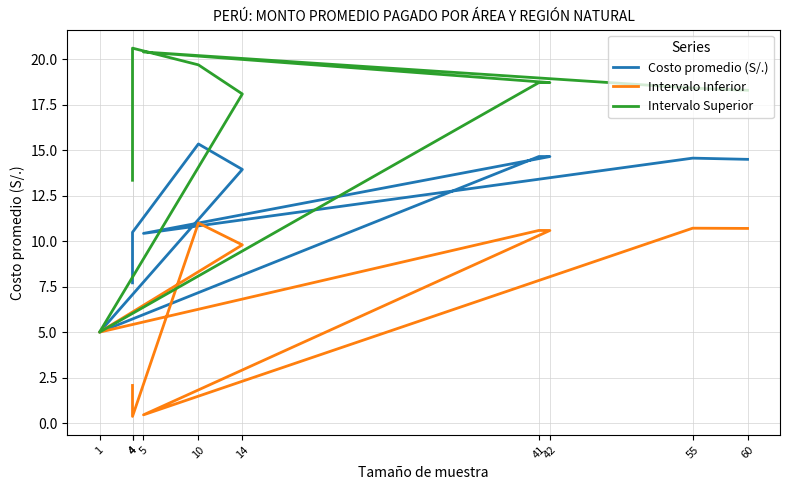

How many series are shown in this chart?

3